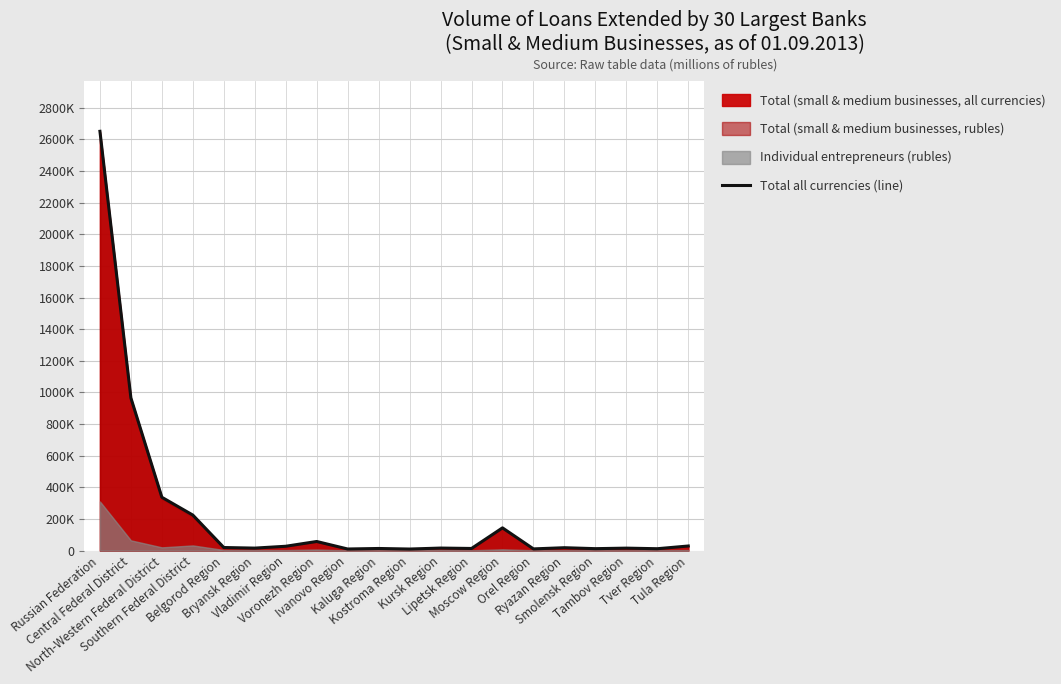

Where is the data nearest to the value 1330287?

Central Federal District